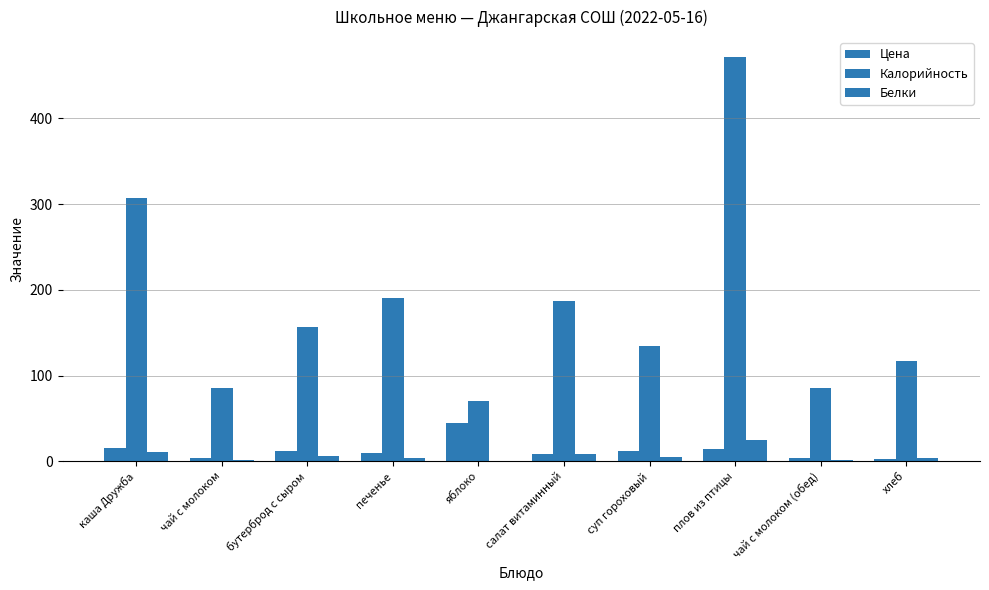

How many categories are shown in the chart?

10